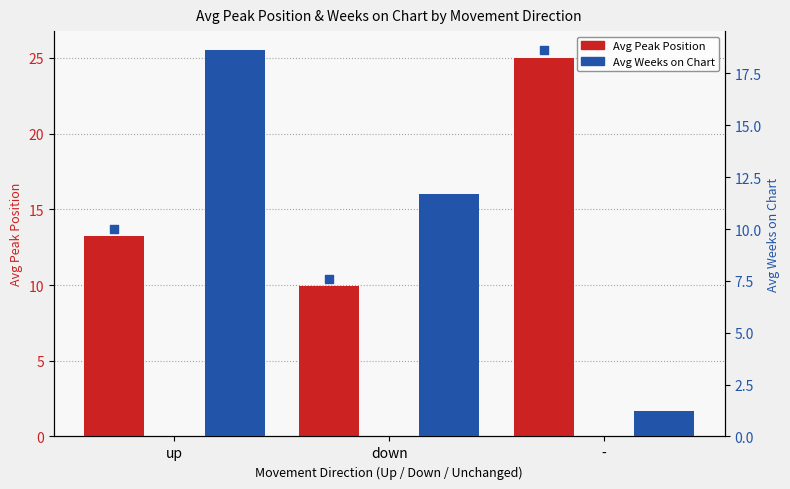

At which category is the sum across all series the highest?

up